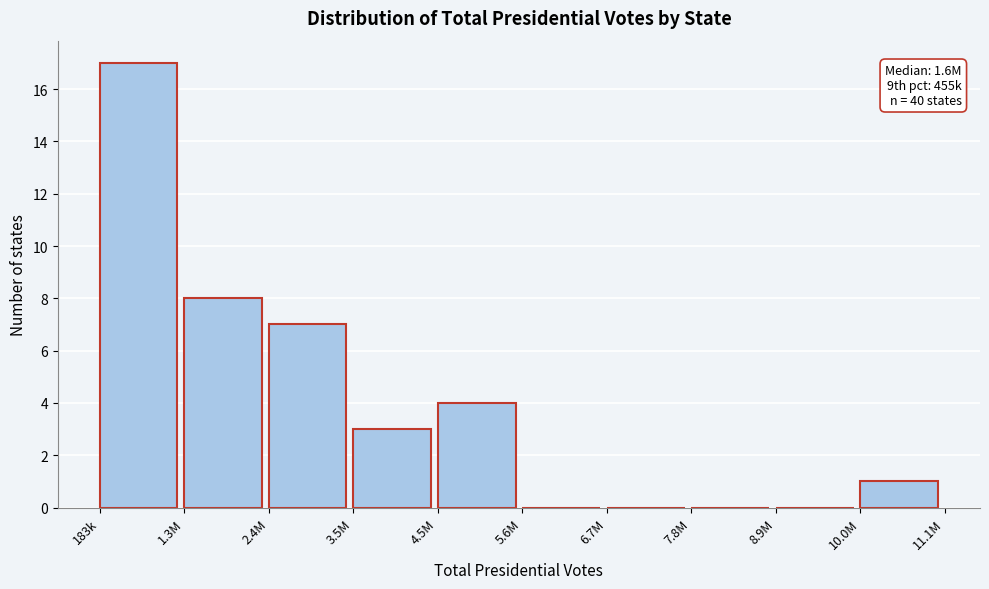

Reading left to right, transcribe all the data shown in this chart.

183k=17	1.3M=8	2.4M=7	3.5M=3	4.5M=4	5.6M=0	6.7M=0	7.8M=0	8.9M=0	10.0M=1